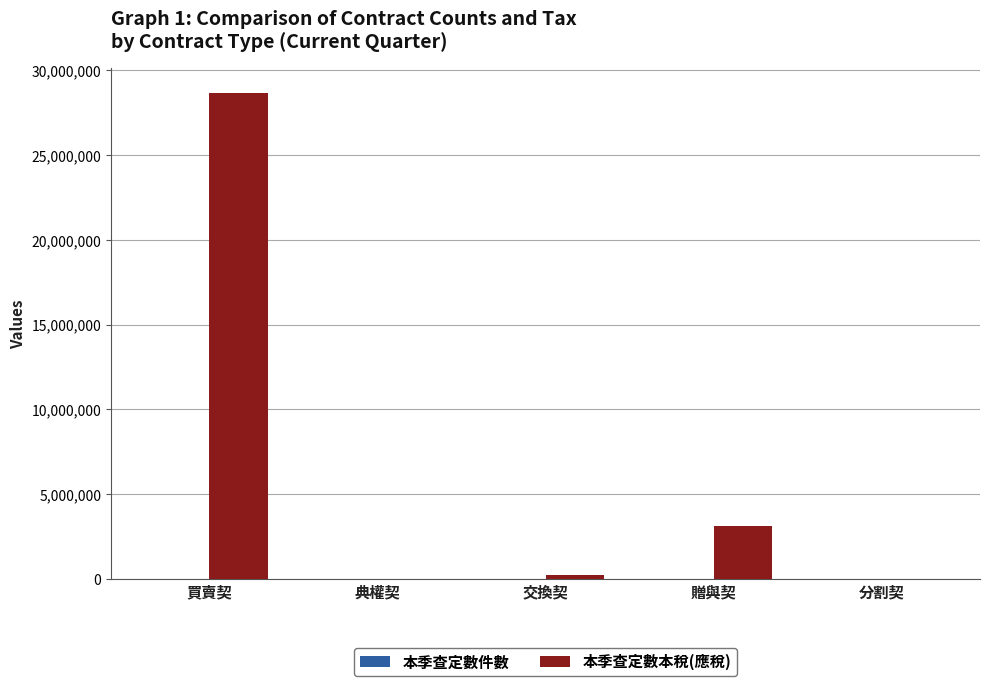

At which label is 本季查定數本稅(應稅) closest to 14339164?

贈與契